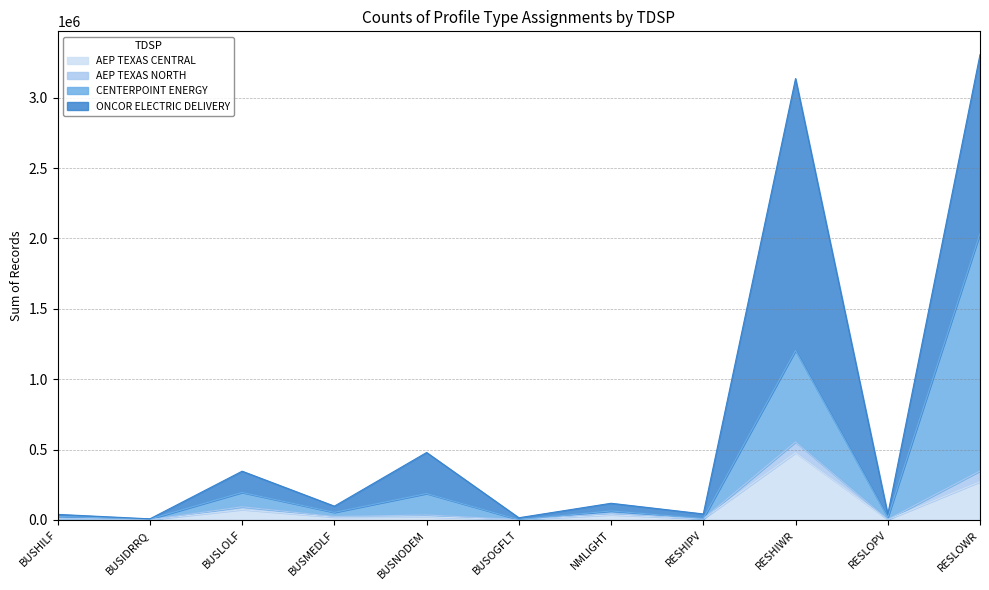

What is the value of the AEP TEXAS CENTRAL point at the 9th from the left?

476965